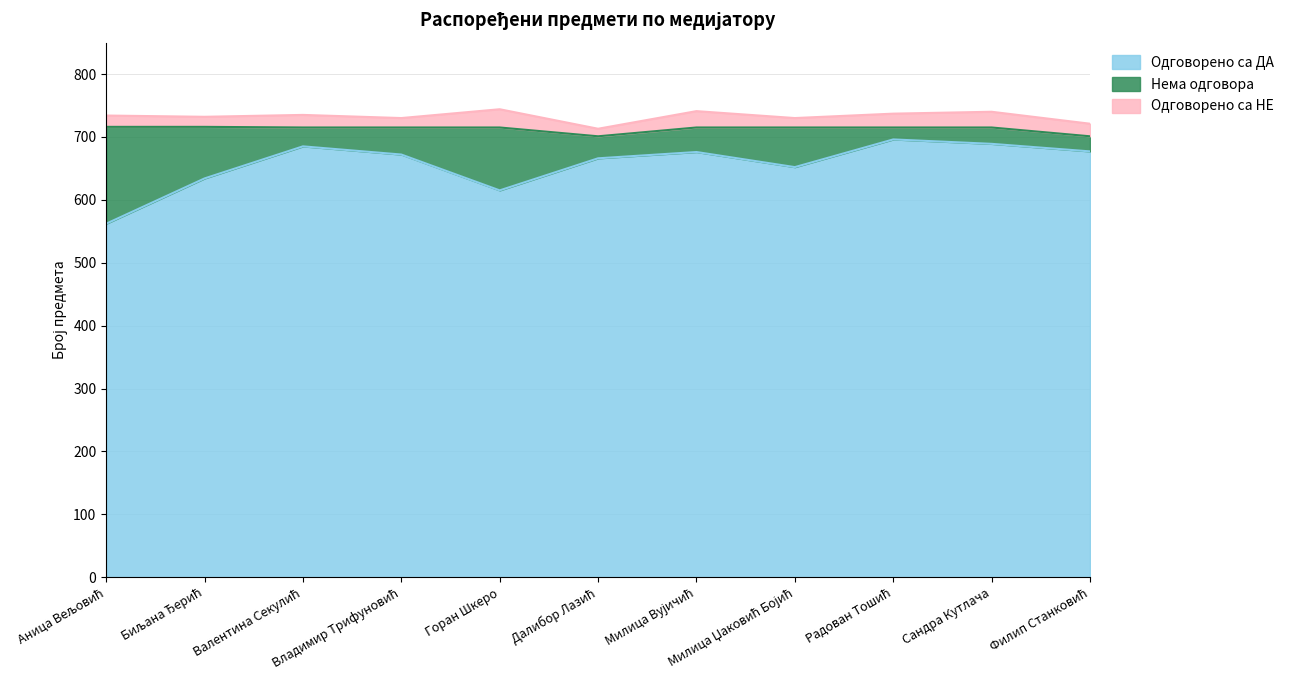

What is the difference between the highest and lowest values at Аница Вељовић?

172